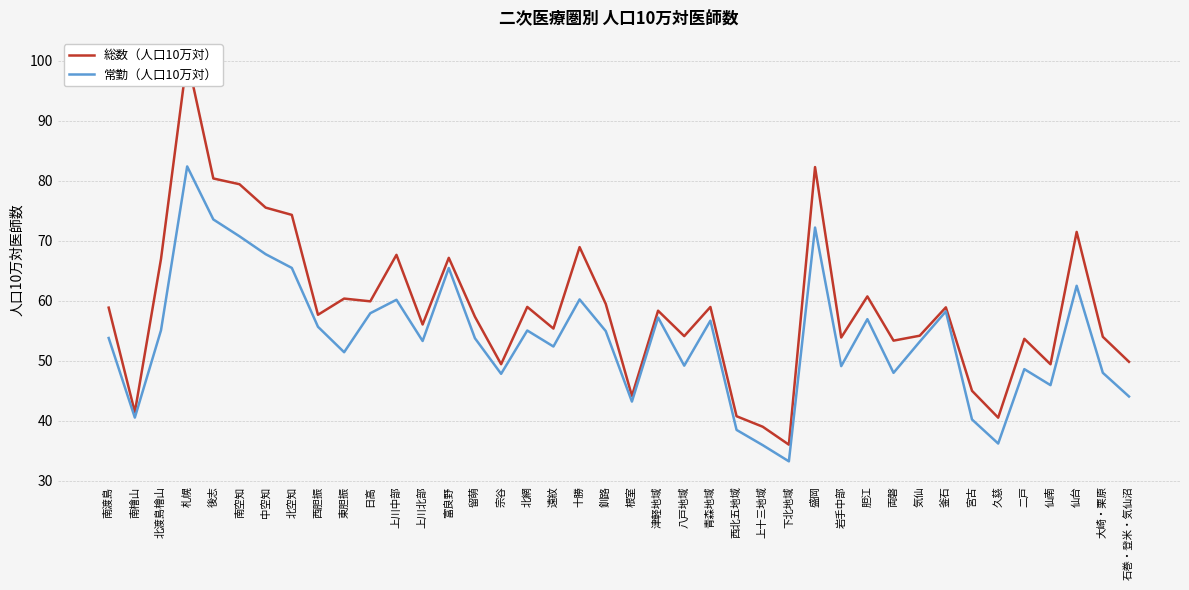

What is the sum of the 常勤（人口10万対） values at 中空知 and 根室?

111.0